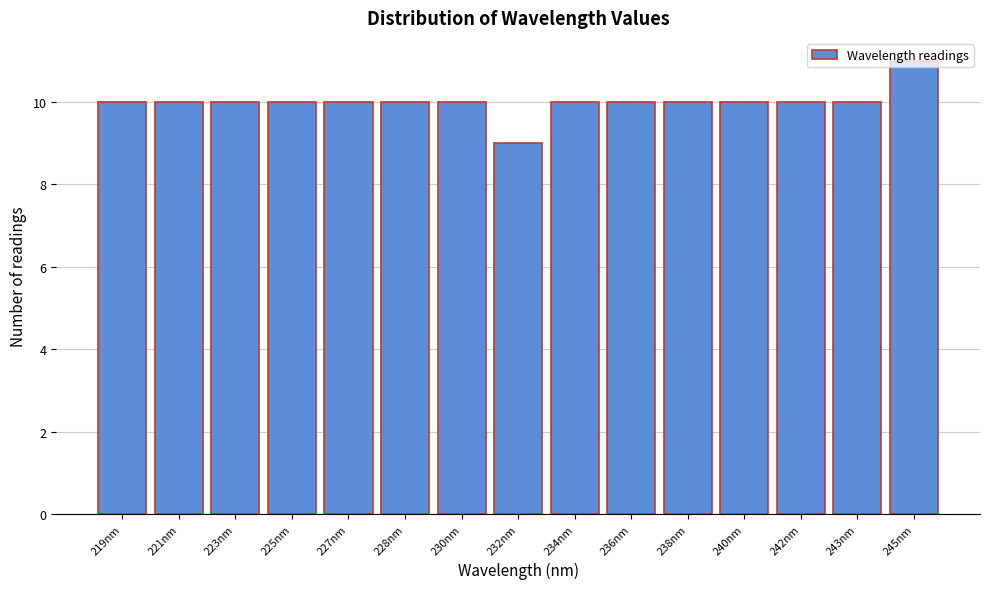

What is the average value?

10